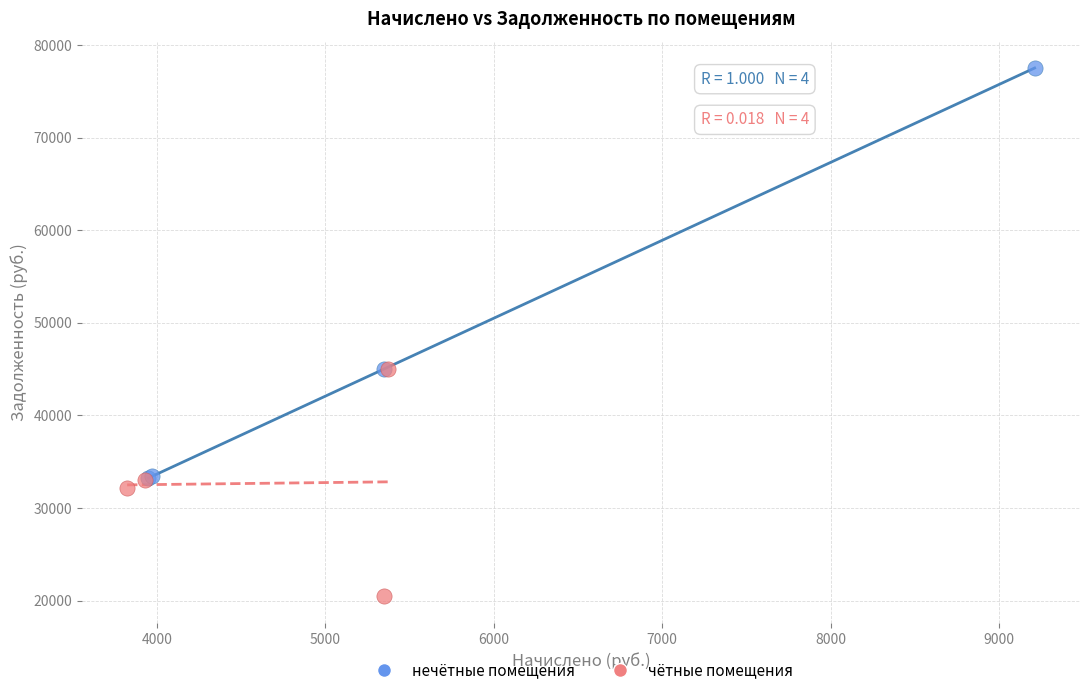

Which series reaches the maximum Y coordinate?

нечётные помещения